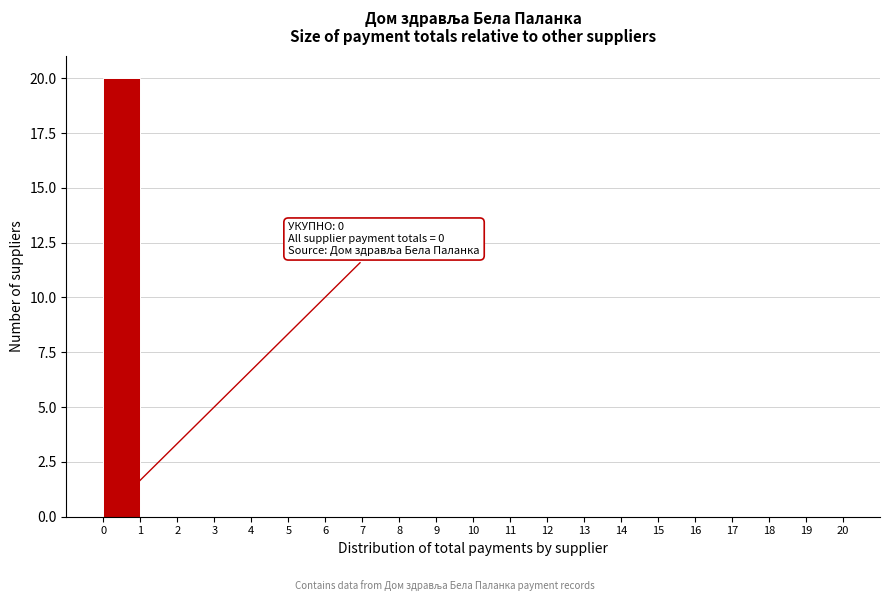

Over which range of the x-axis is the bar tallest?

0 to 1